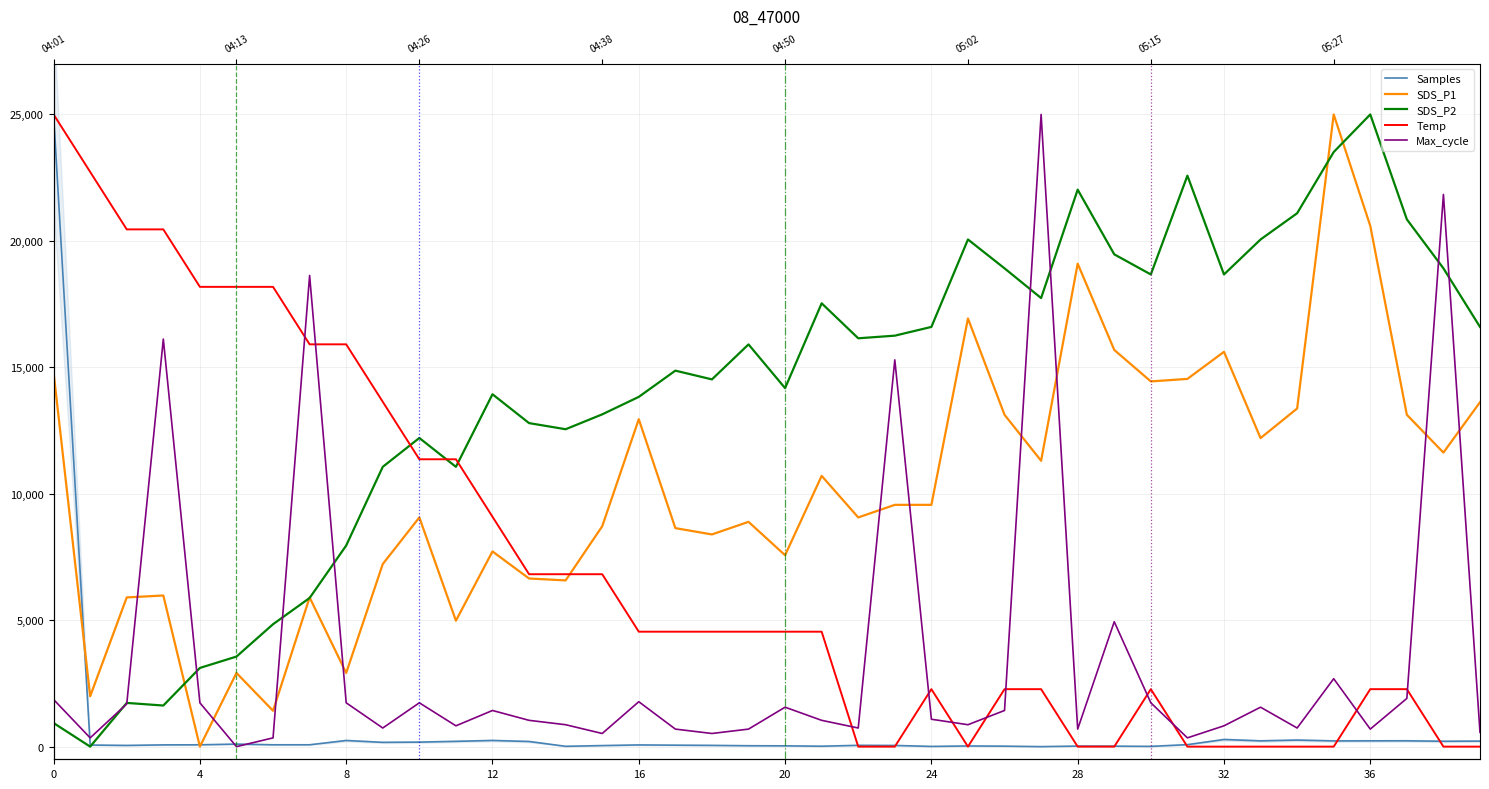

What is the total value across all series at 31?

37546.3